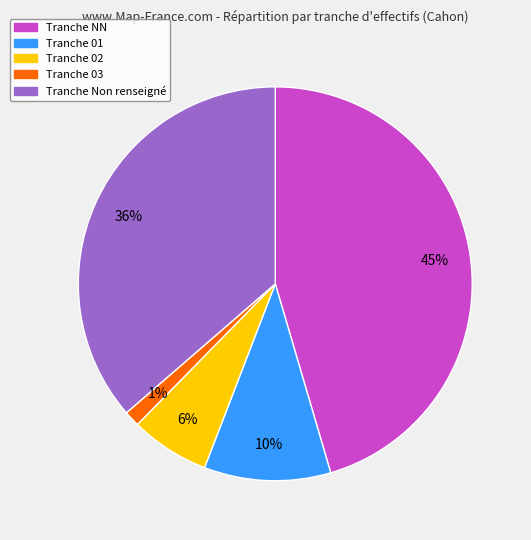

To the nearest percent, what is the average slice percentage?

20%